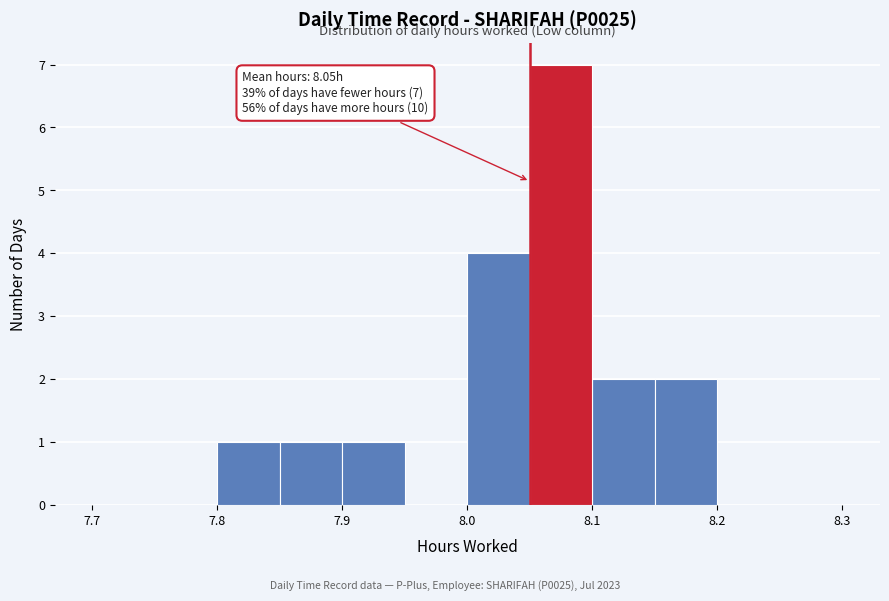

Which range on the x-axis has the tallest bar?

8.05 to 8.10